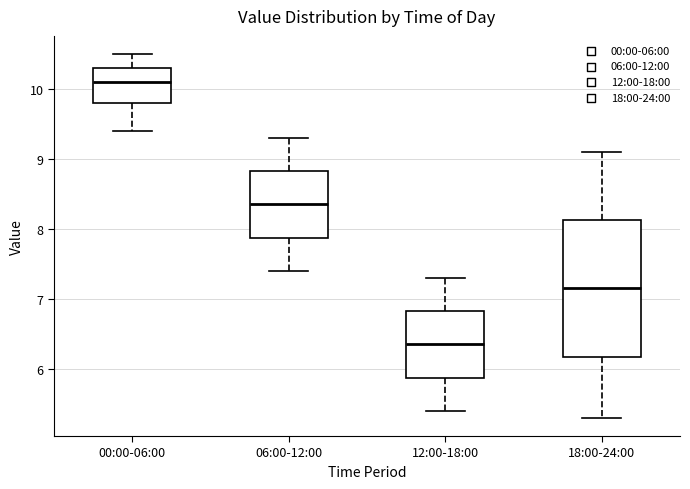

Reading left to right, read every box against the y-axis: the position of its median line, the range the box covers, and the ends of its whiskers. The values are not printed on the chart, so give them approximately, as read against the axis.

00:00-06:00: median 10.1, box 9.8 to 10.3, whiskers 9.4 to 10.5
06:00-12:00: median 8.4, box 7.9 to 8.8, whiskers 7.4 to 9.3
12:00-18:00: median 6.4, box 5.9 to 6.8, whiskers 5.4 to 7.3
18:00-24:00: median 7.2, box 6.2 to 8.1, whiskers 5.3 to 9.1